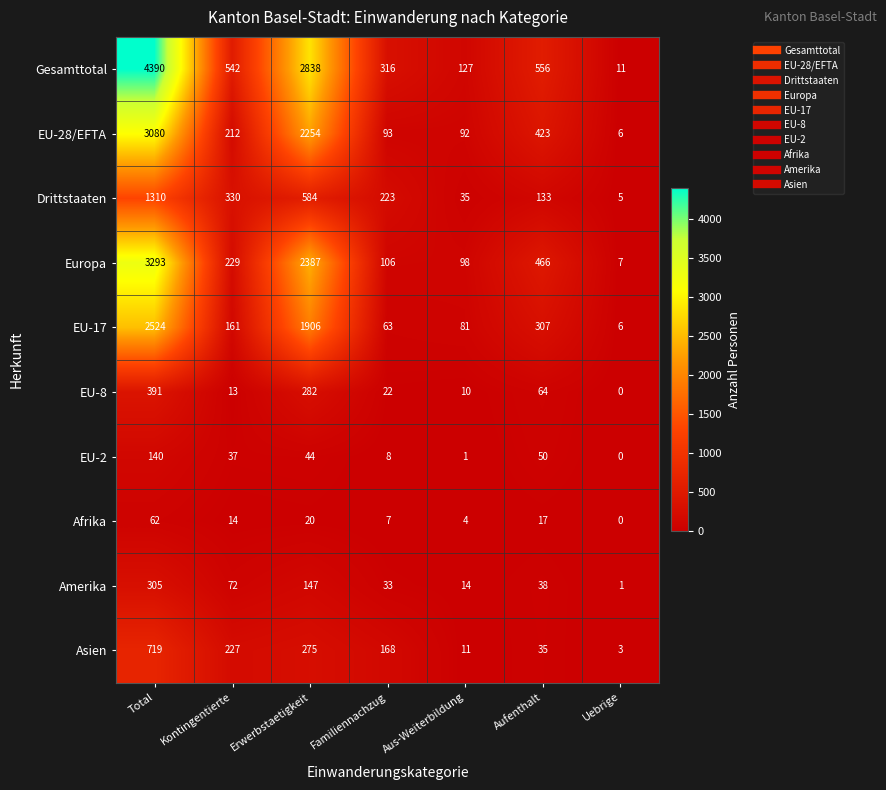

The EU-8 series shows 581 at Total. True or false?

False